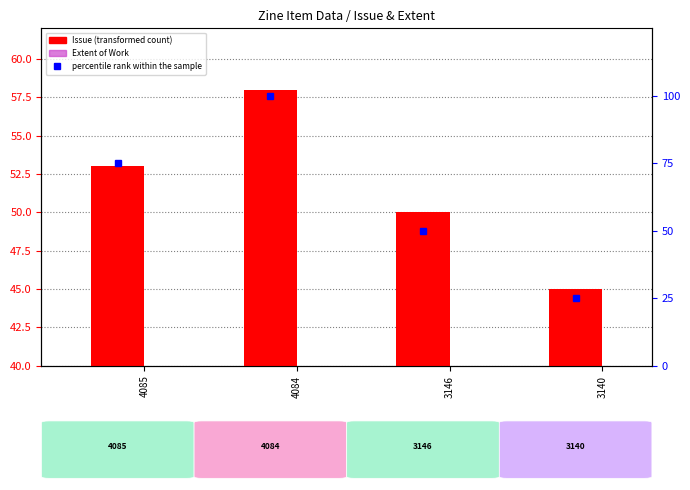

Which series changed the most between 4085 and 3146?

percentile rank within the sample